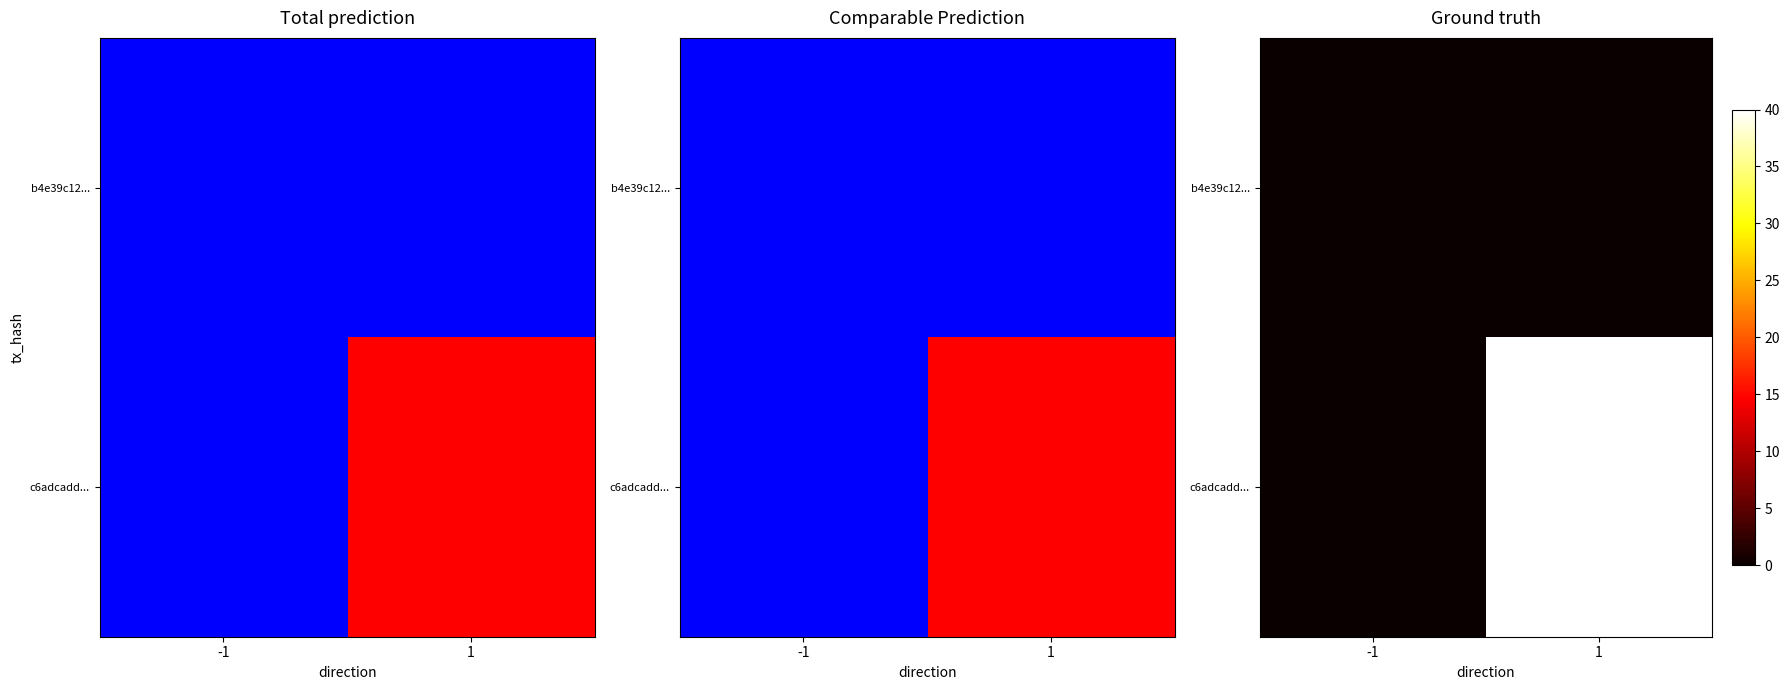

What is the difference between the c6adcadd... values at 1 and -1?

40